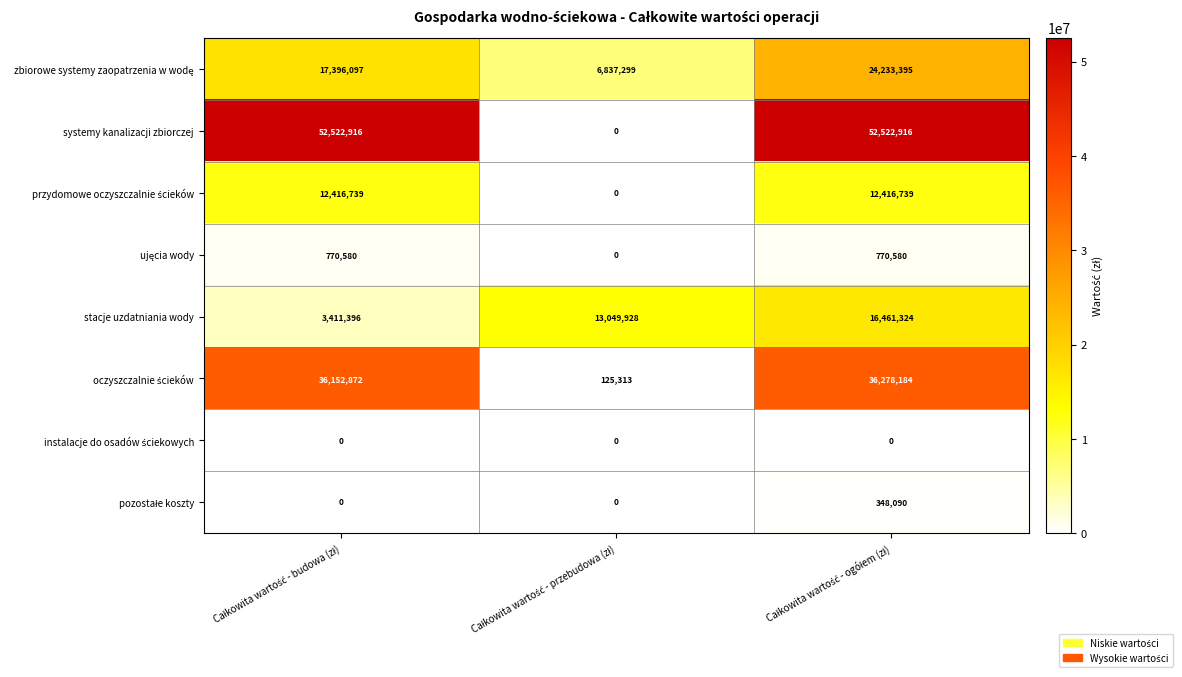

What is the sum of all systemy kanalizacji zbiorczej values?

105045832